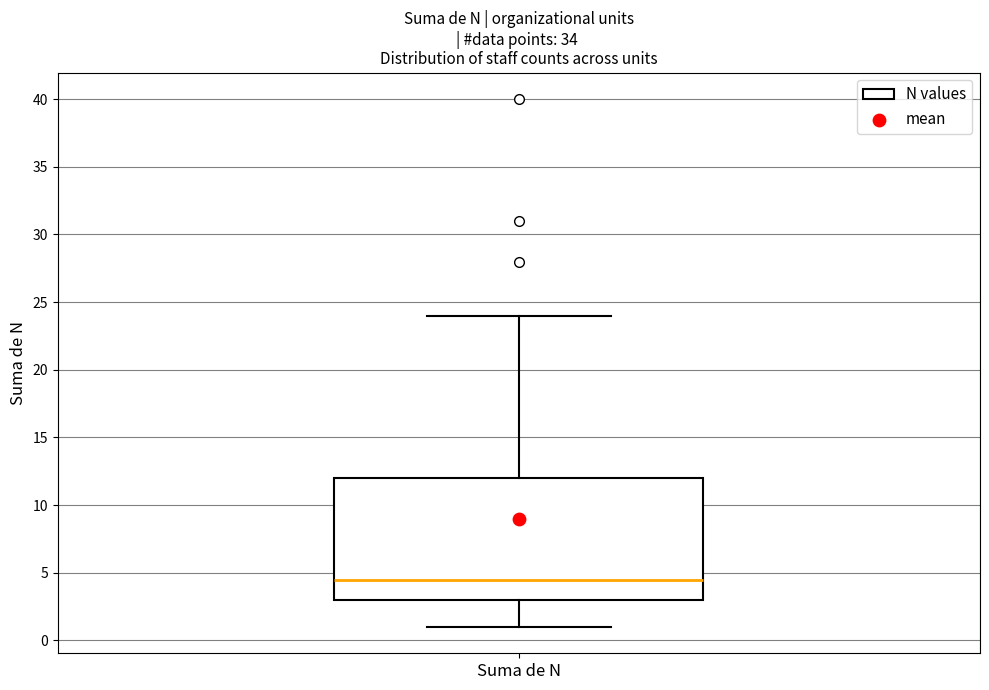

Transcribe this box plot: give where the median line is, the range the box spans, and where the two whiskers end, as read against the y-axis. The values are not printed on the chart, so give them approximately, as read against the axis.

median 4.5, box 3.0 to 12.0, whiskers 1.0 to 24.0